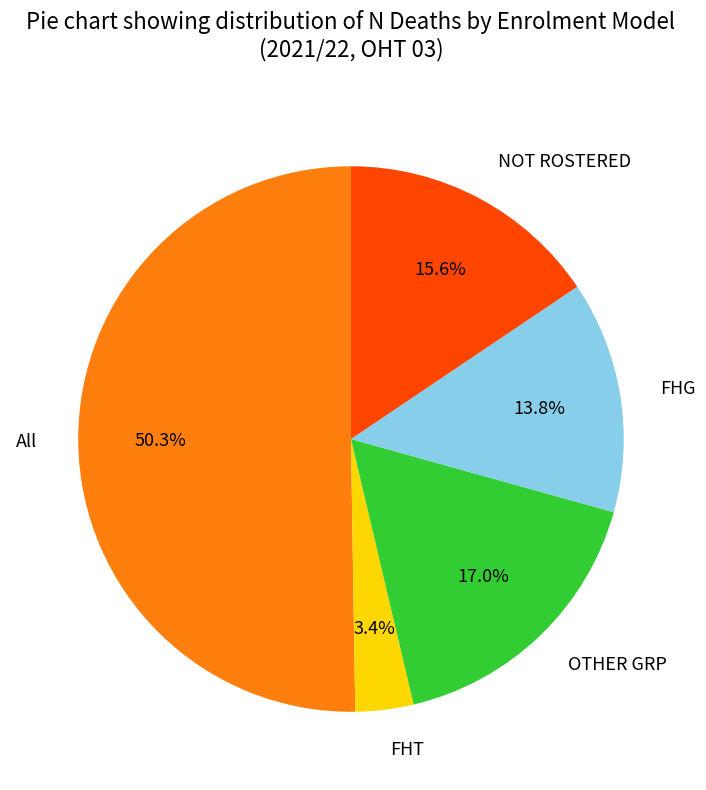

Combined, do FHT and OTHER GRP account for over 50%?

No